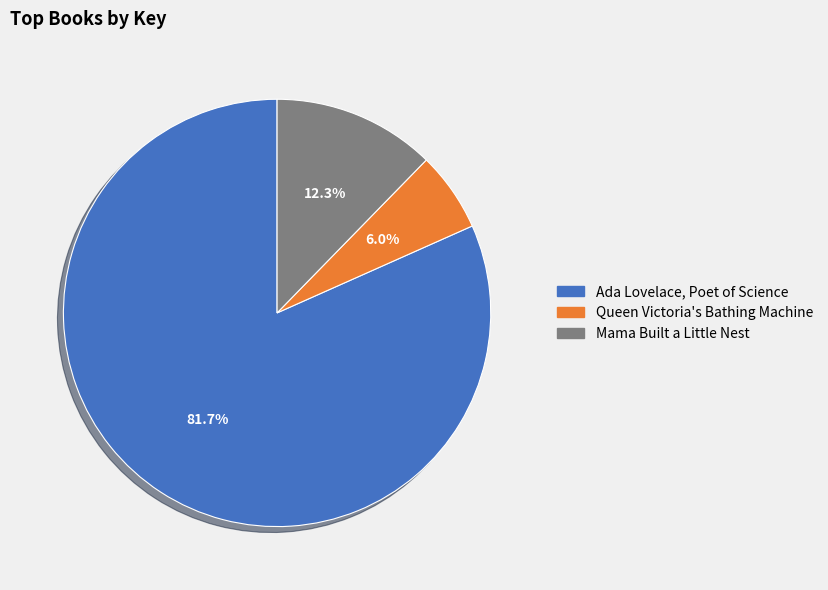

Which slice is the largest?

Ada Lovelace, Poet of Science